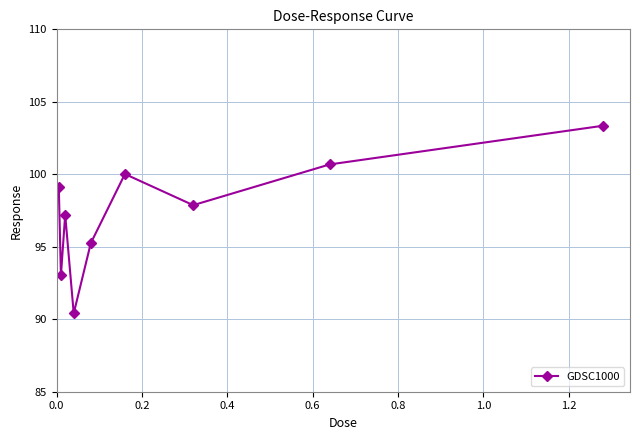

What is the value of the 5th point from the left?

95.2